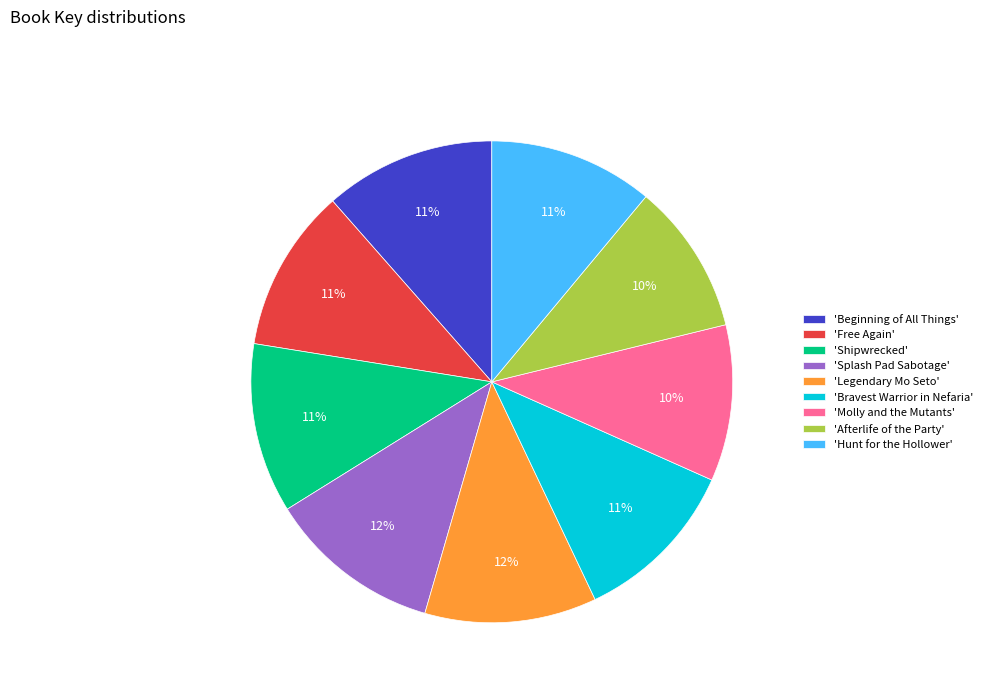

True or false: 'Legendary Mo Seto' accounts for 12% of the total.

True